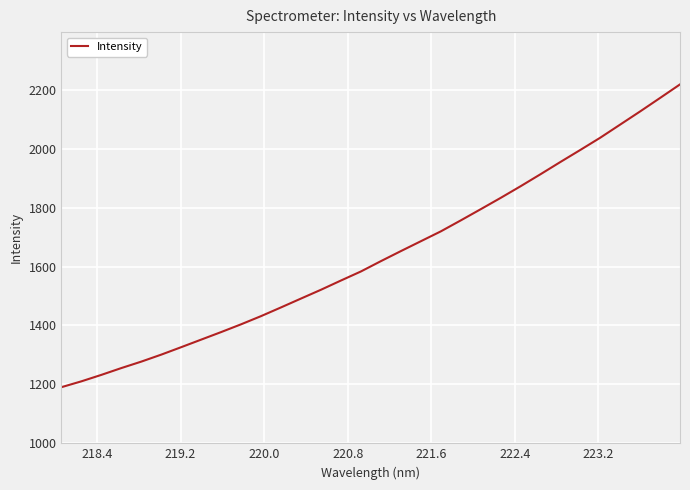

Reading left to right, list all the values displayed in this chart.

1190.5	1210.4	1232.3	1255.4	1277.3	1301.1	1326.4	1352.0	1377.6	1404.0	1431.8	1461.4	1491.4	1521.3	1552.6	1583.3	1618.3	1652.3	1685.8	1719.2	1756.4	1794.4	1832.8	1872.4	1913.2	1954.8	1995.8	2037.3	2081.8	2126.4	2172.1	2218.2